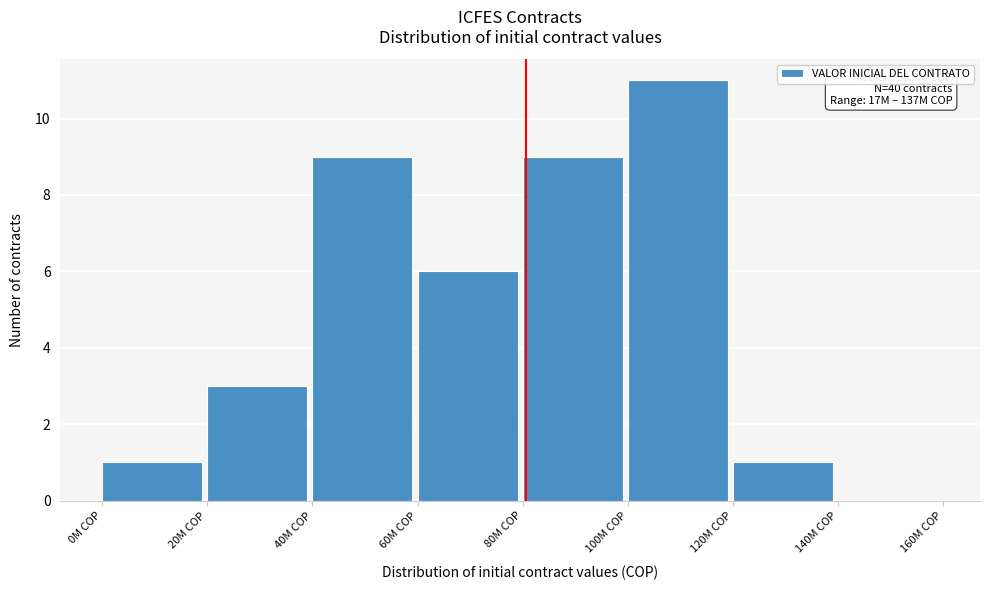

Reading left to right, extract all data points from this chart.

0M COP=1	20M COP=3	40M COP=9	60M COP=6	80M COP=9	100M COP=11	120M COP=1	140M COP=0